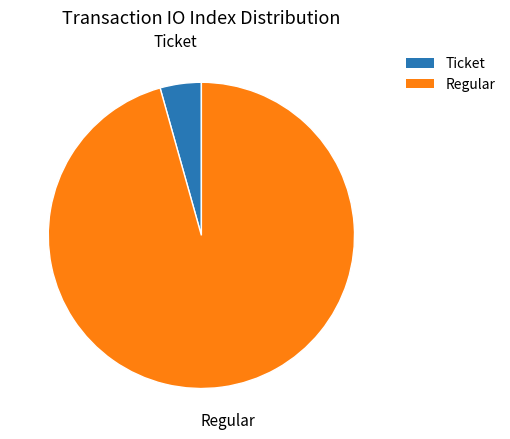

Which category accounts for the majority?

Regular